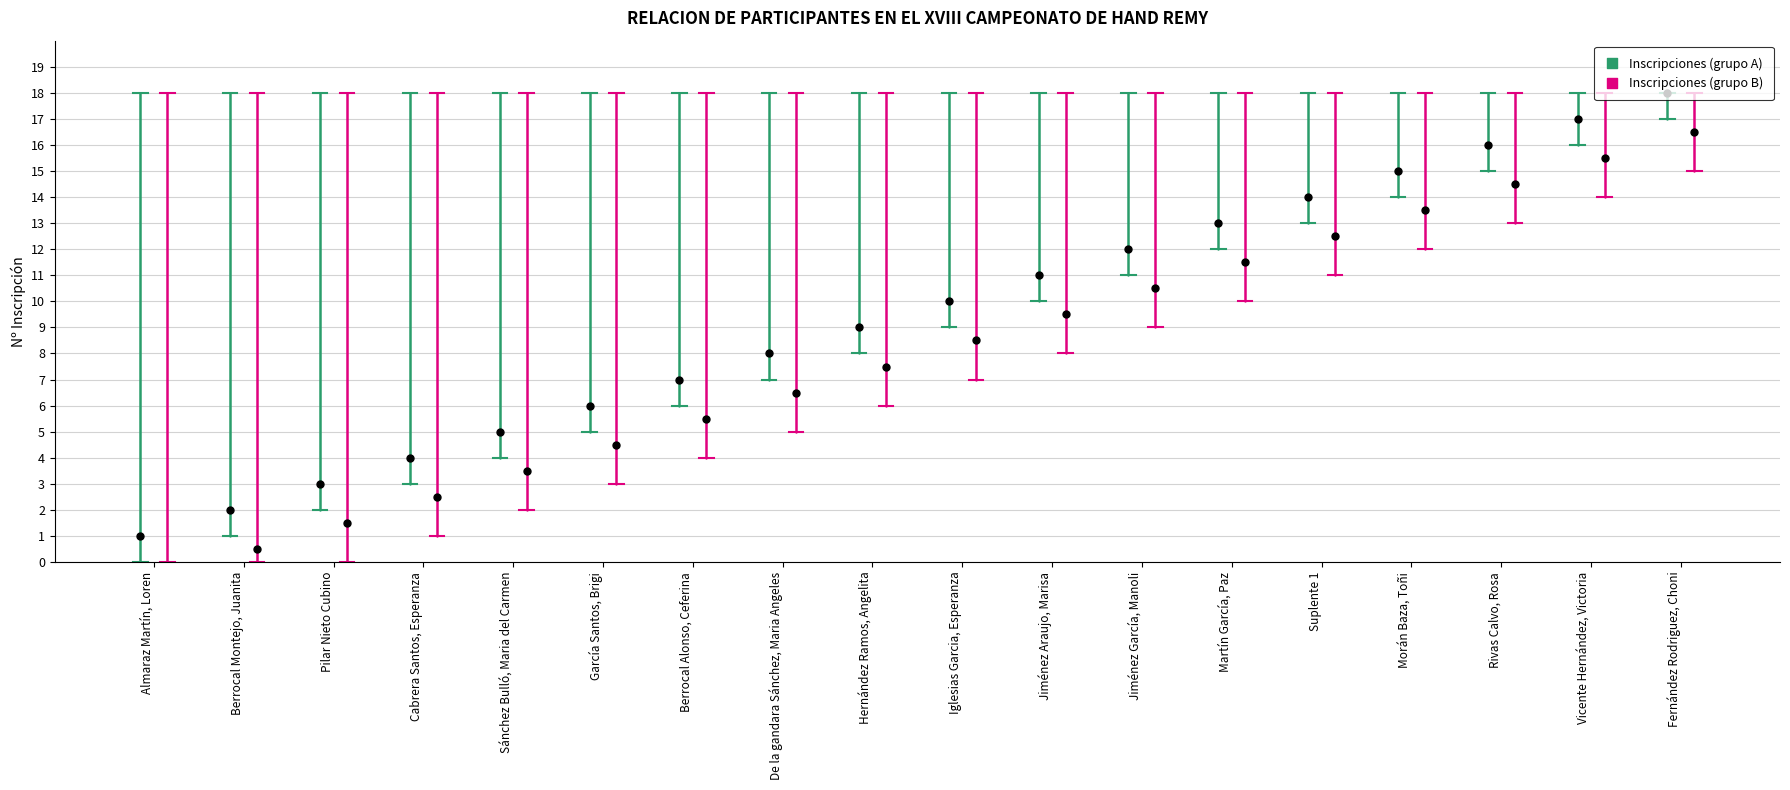

What is the change in value from Almaraz Martín, Loren to Sánchez Bulló, Maria del Carmen?

+4